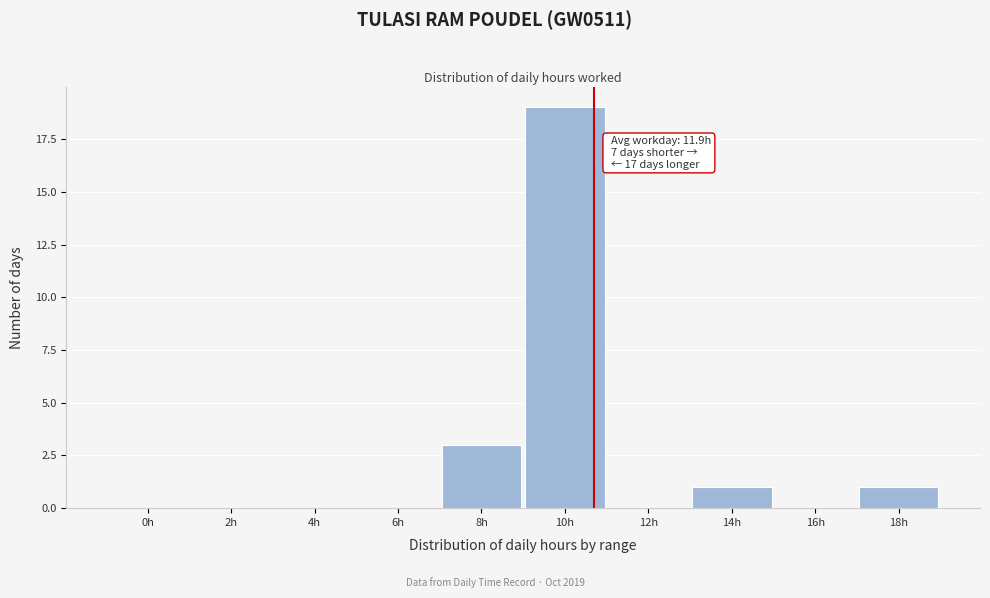

Reading left to right, what are all the values shown in this chart?

0h=0	2h=0	4h=0	6h=0	8h=3	10h=19	12h=0	14h=1	16h=0	18h=1